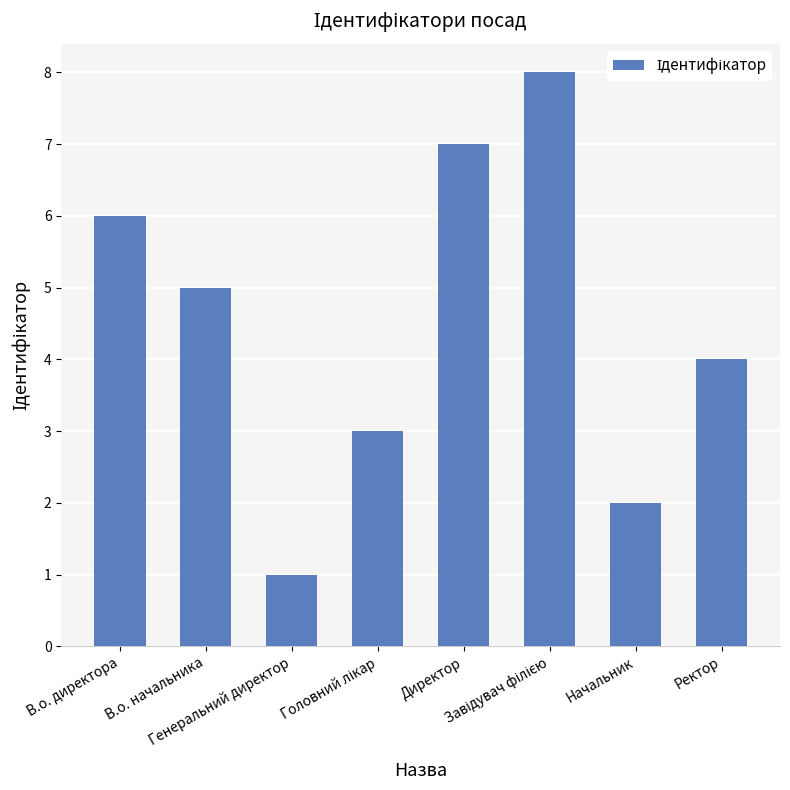

Which category has the lowest value across all series?

Генеральний директор